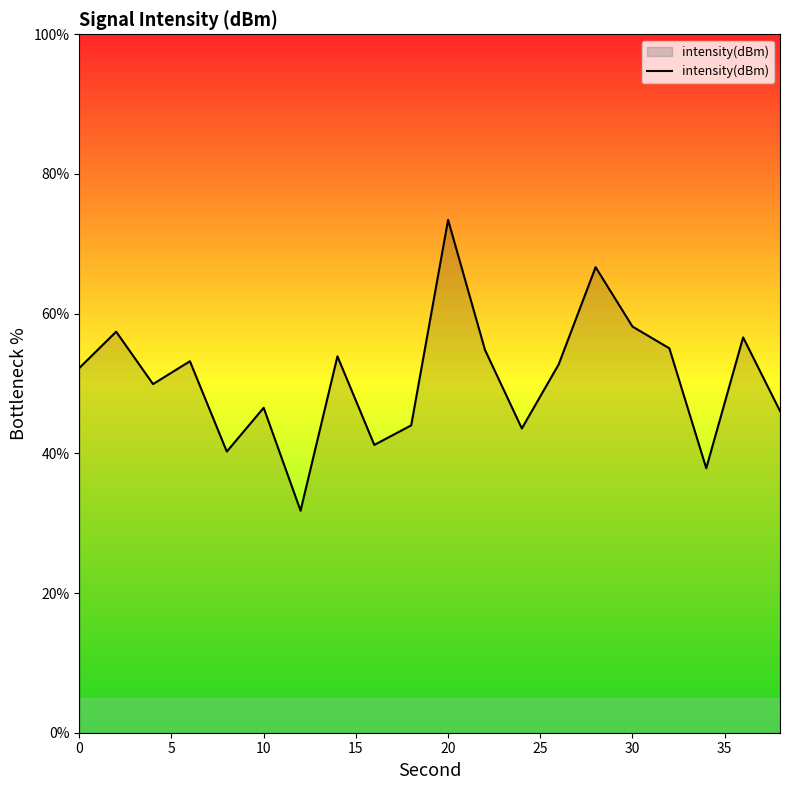

What is the smallest value displayed?

31.8